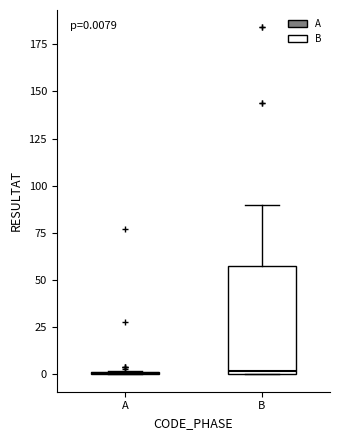

Comparing the boxes themselves (not the whiskers), which one is the tallest?

B